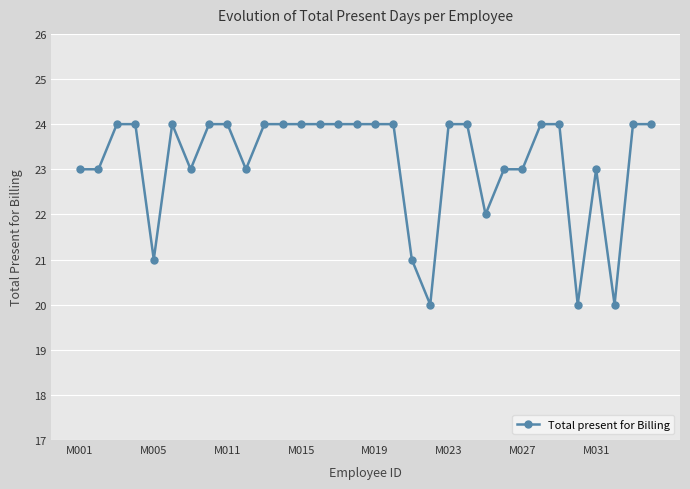

What is the value of the 3rd point from the left?

24